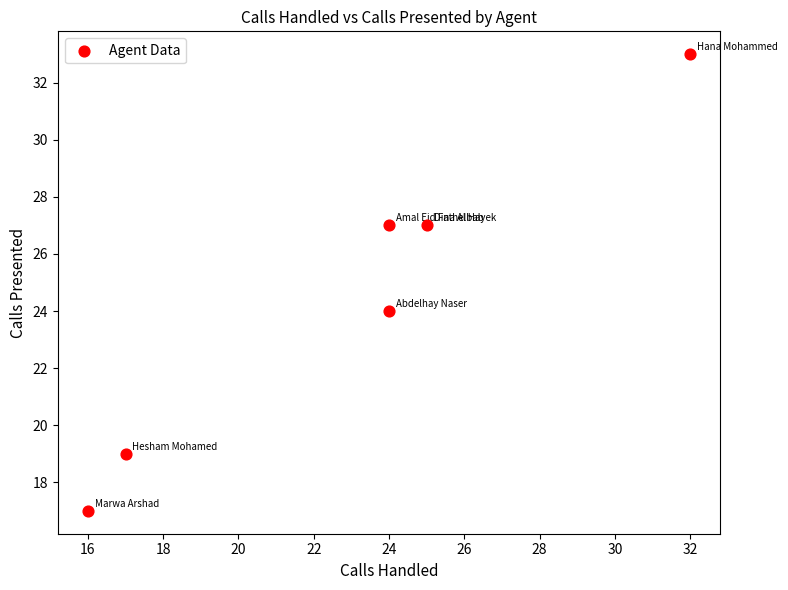

What is the range of Y values (max minus min)?

16